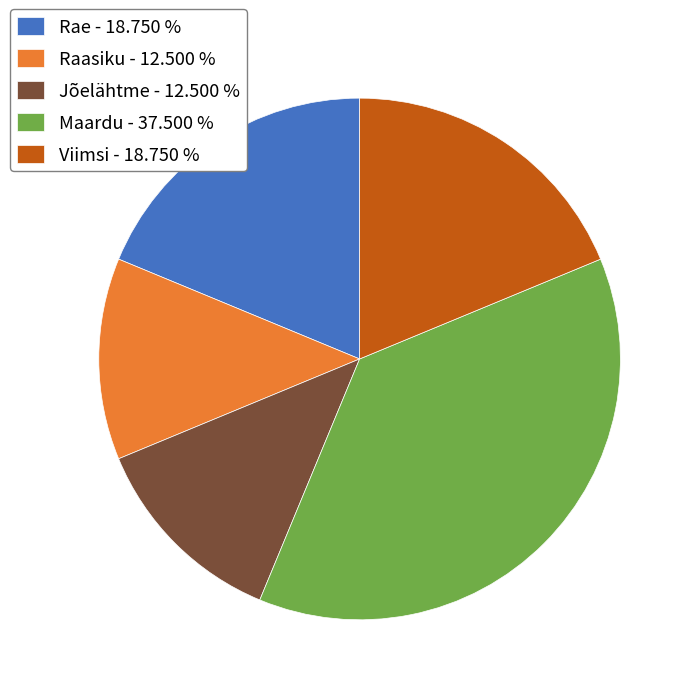

Does Maardu represent more than half of the total?

No